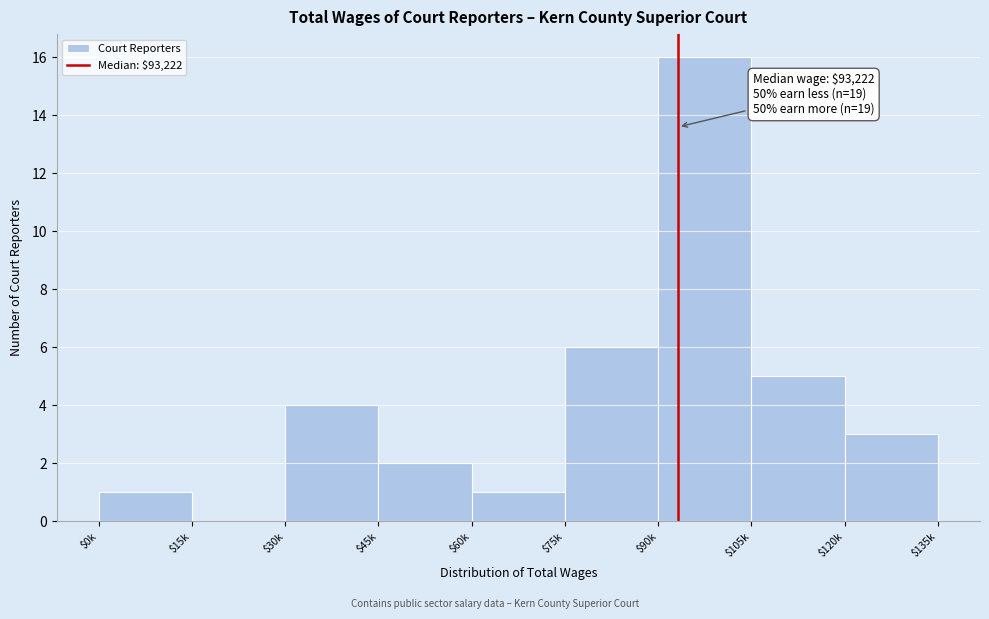

What is the greatest value displayed?

16